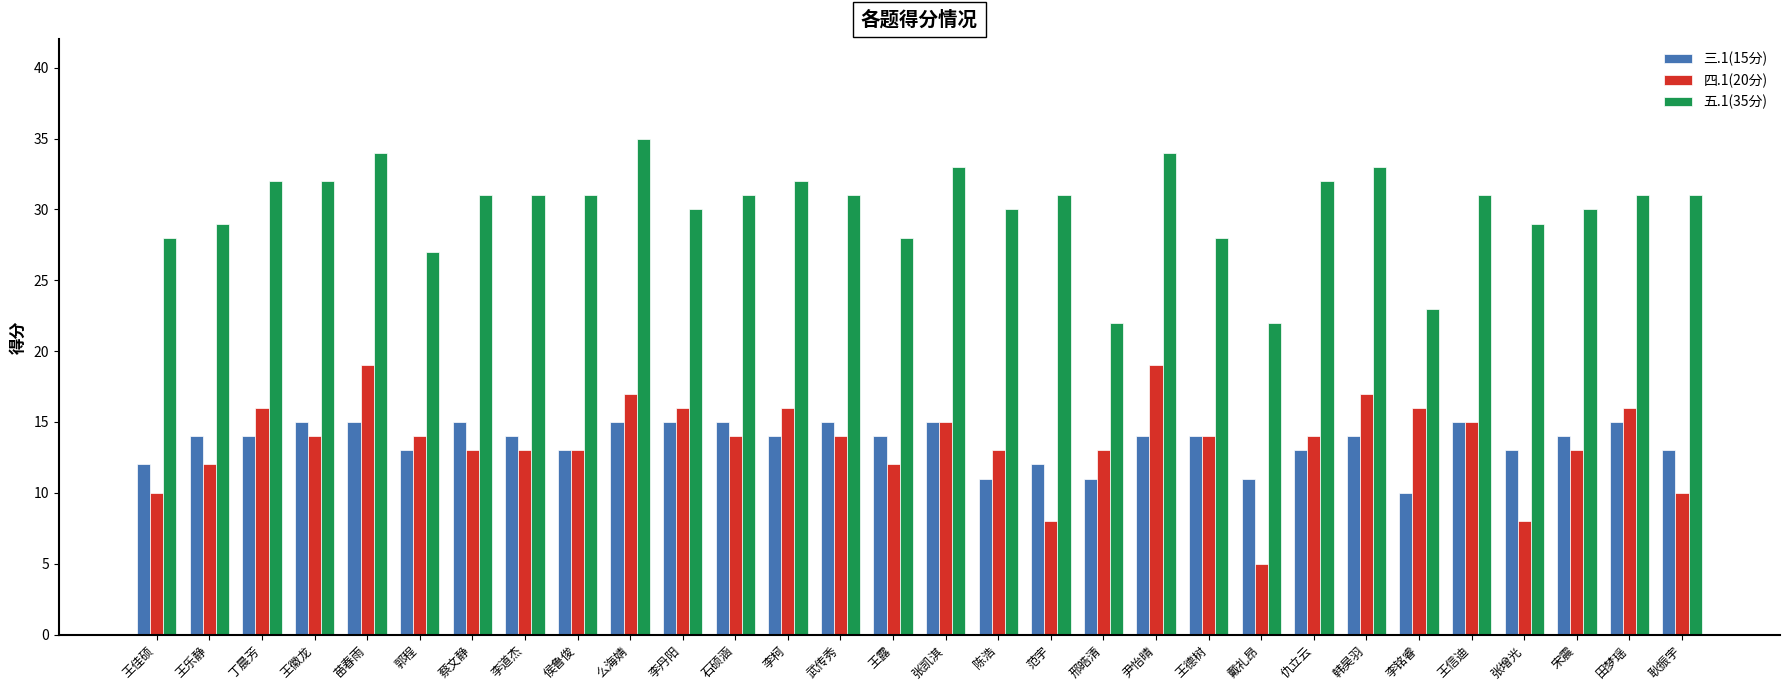

Is the value of 五.1(35分) at 苗春雨 greater than the value of 四.1(20分) at 王德树?

Yes